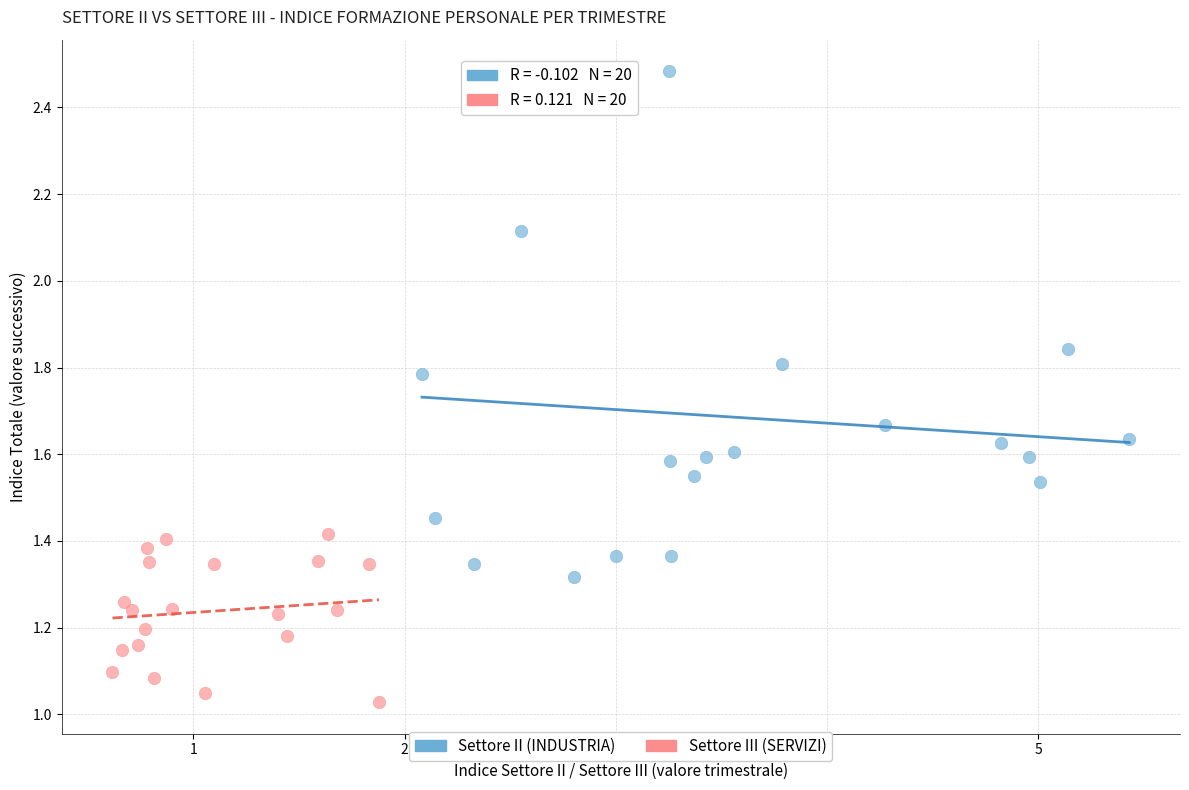

What are all the series names shown in the legend?

Settore II (INDUSTRIA), Settore III (SERVIZI)